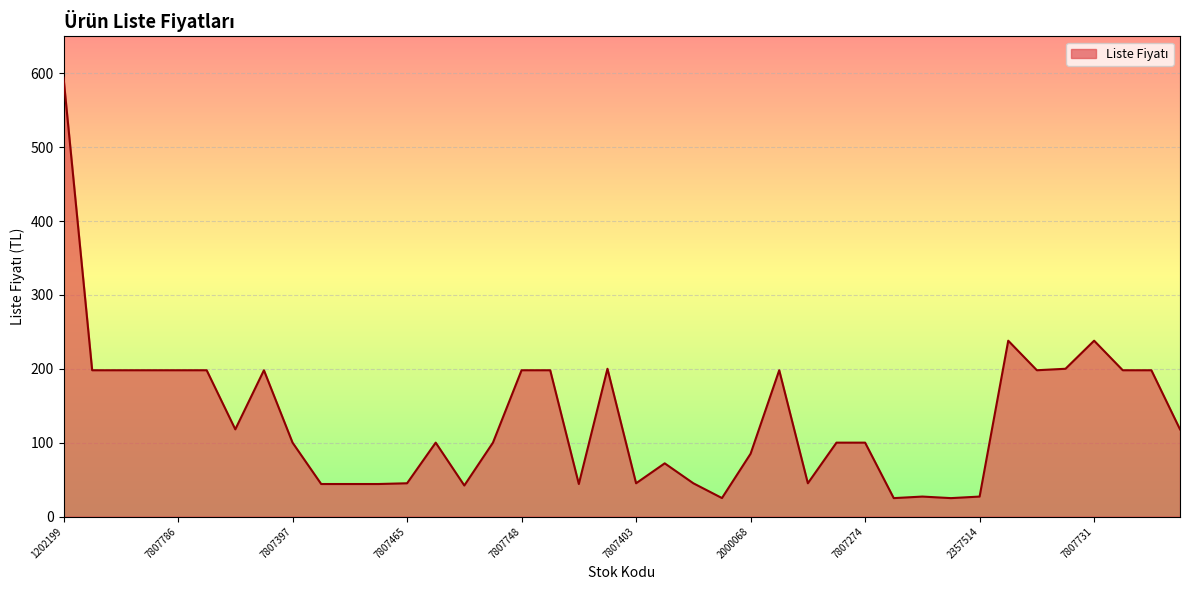

What is the difference between the maximum and minimum values?

569.1